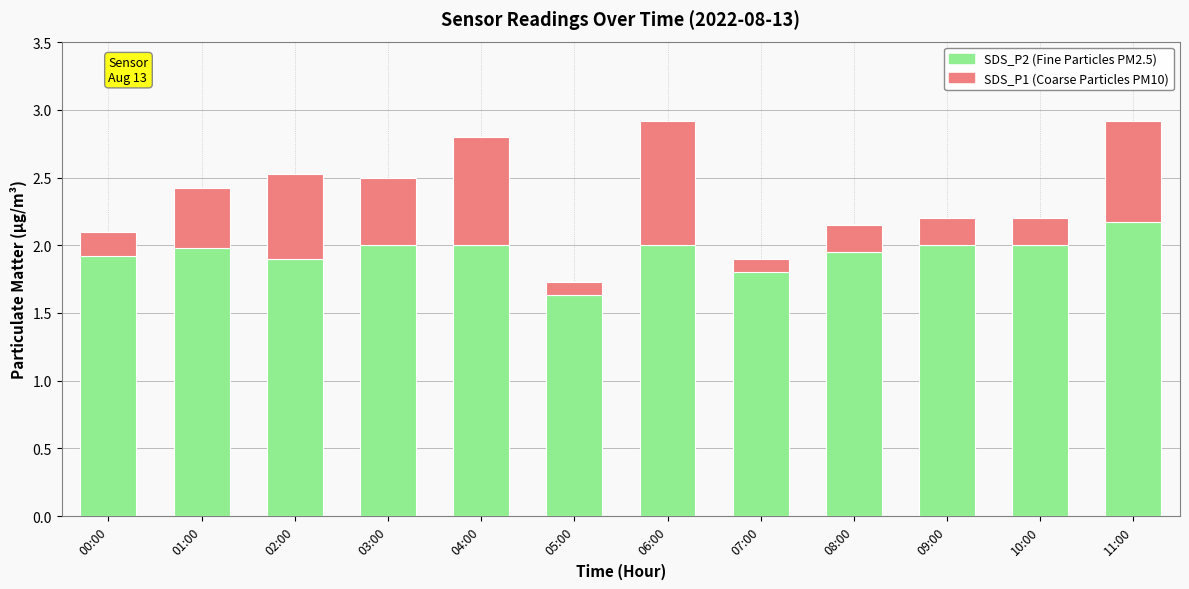

What is the total value across all series at 00:00?

2.1